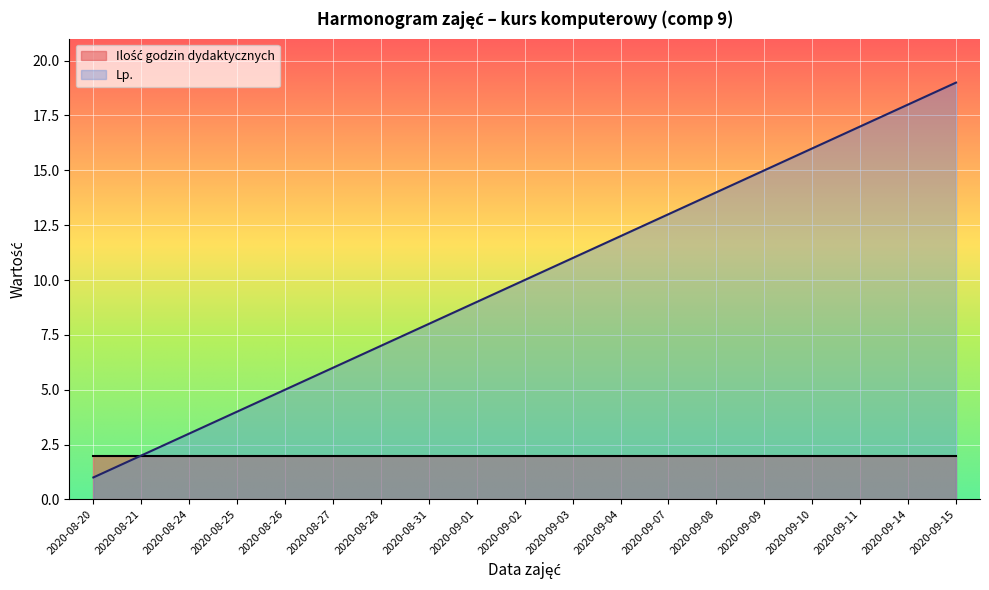

What is the value of the 15th point from the left?

15